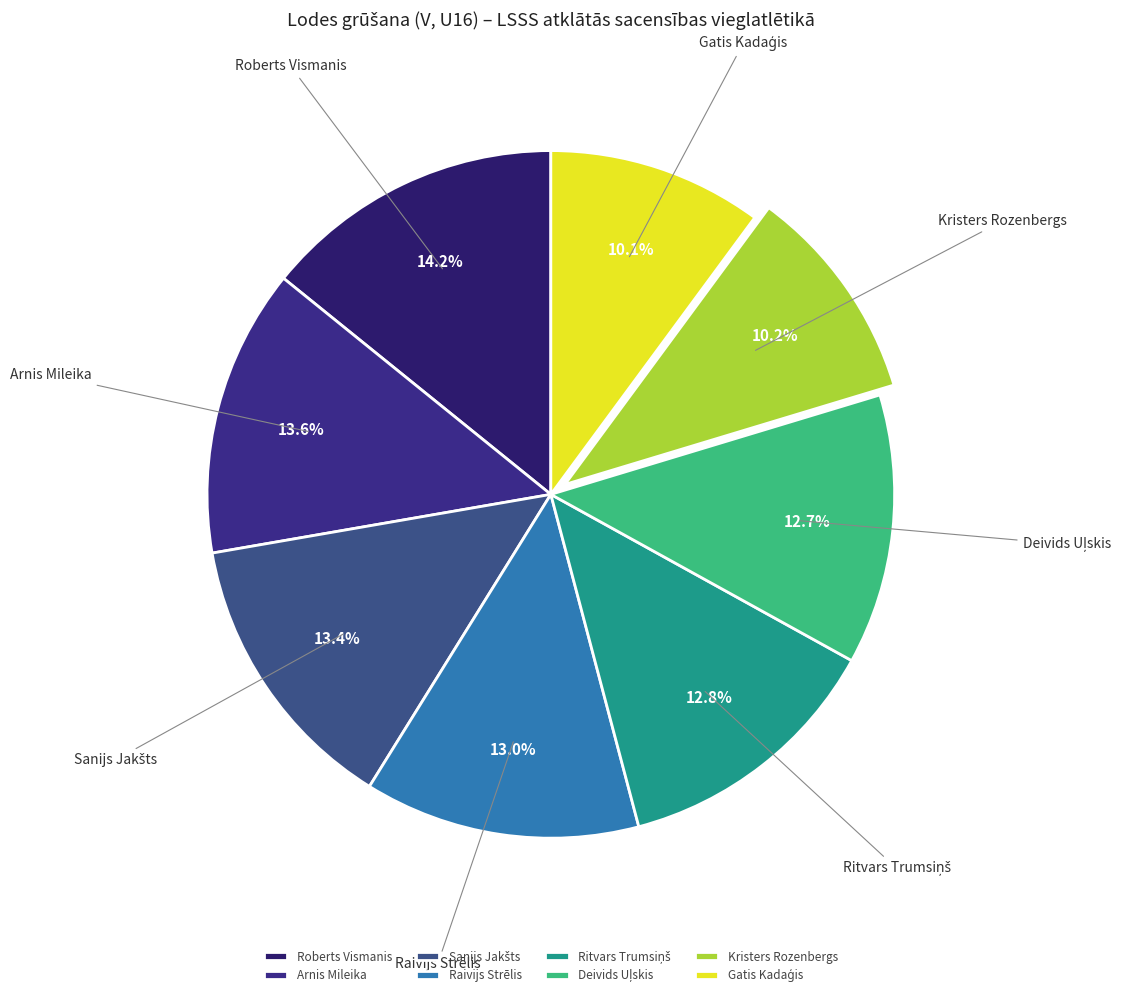

Is Arnis Mileika the majority of the pie?

No